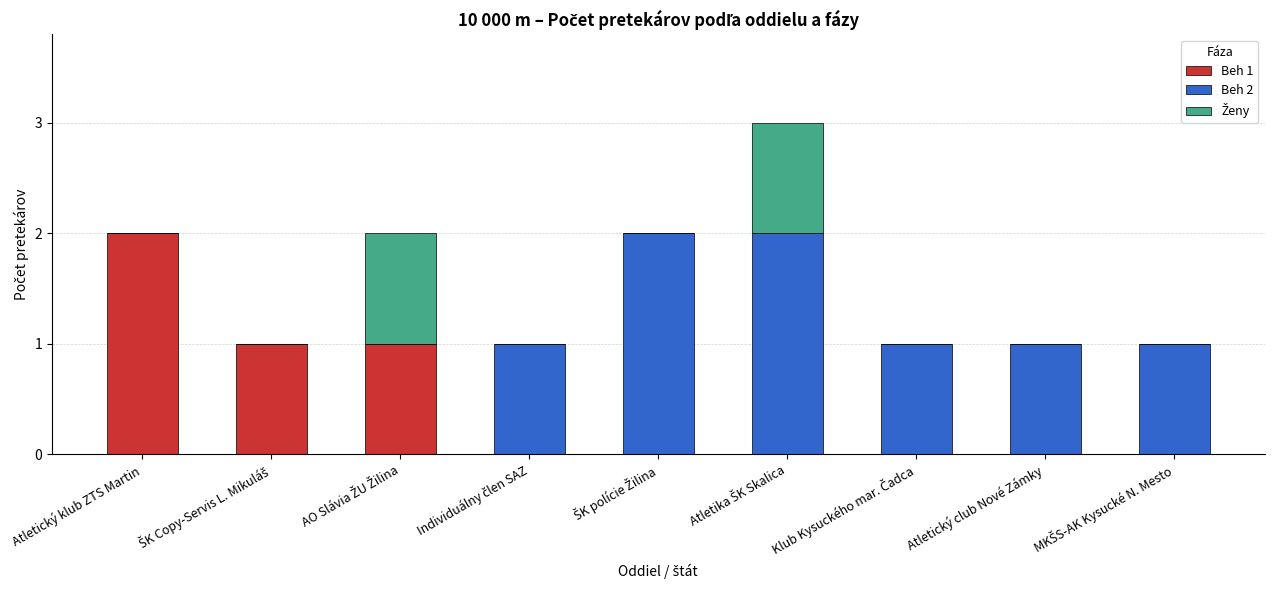

Which category has the highest value in the Beh 1 series?

Atletický klub ZTS Martin